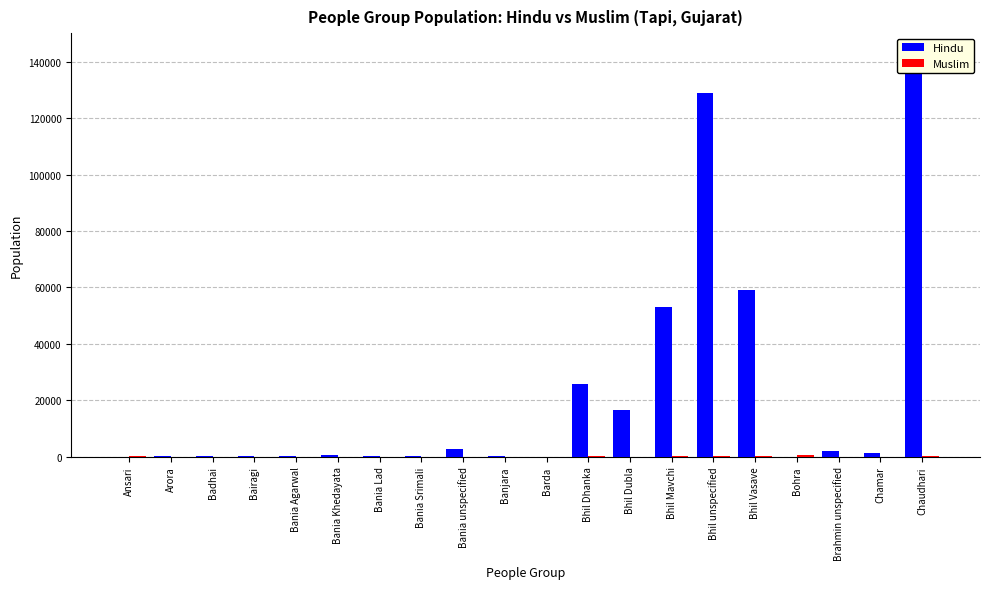

Count the number of data series in this chart.

2